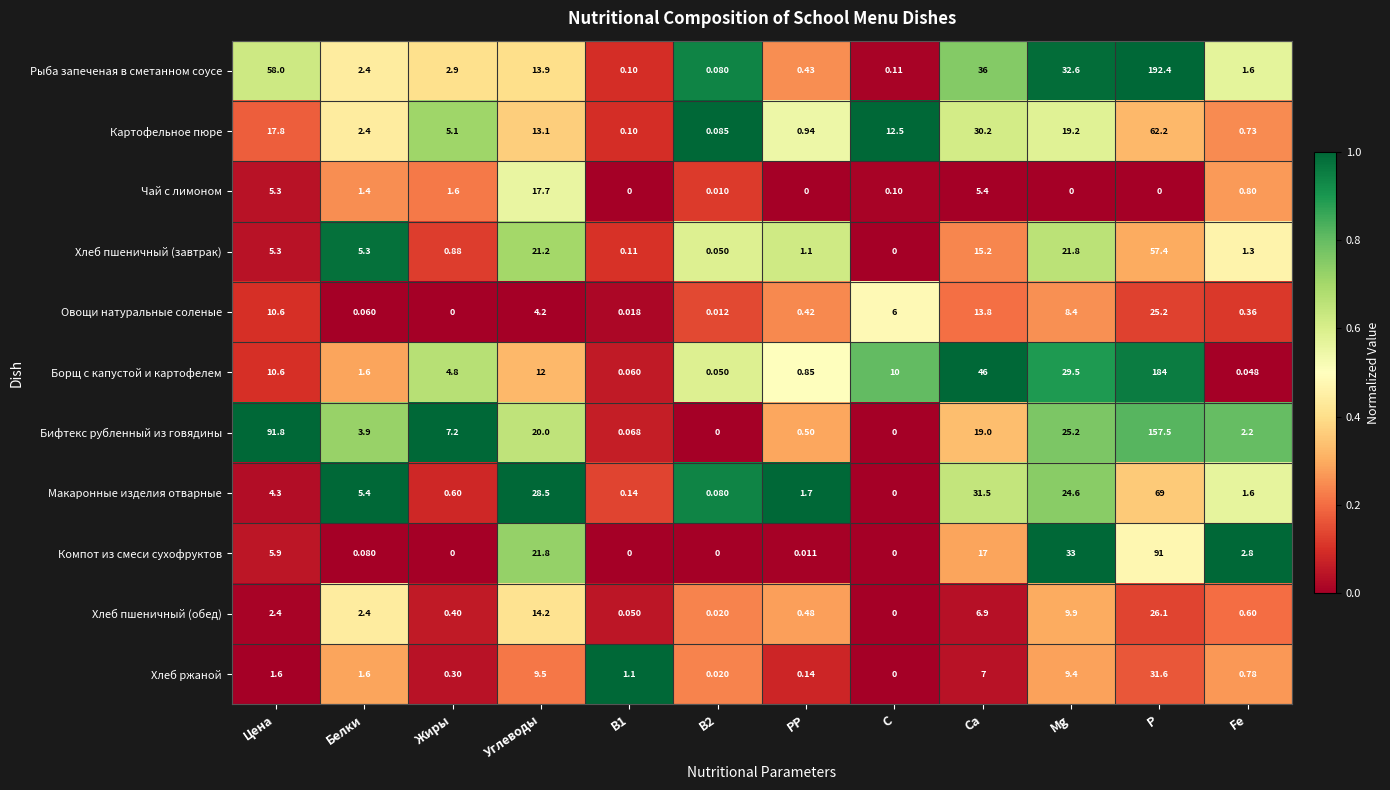

How many values in Бифтекс рубленный из говядины are above zero?

10